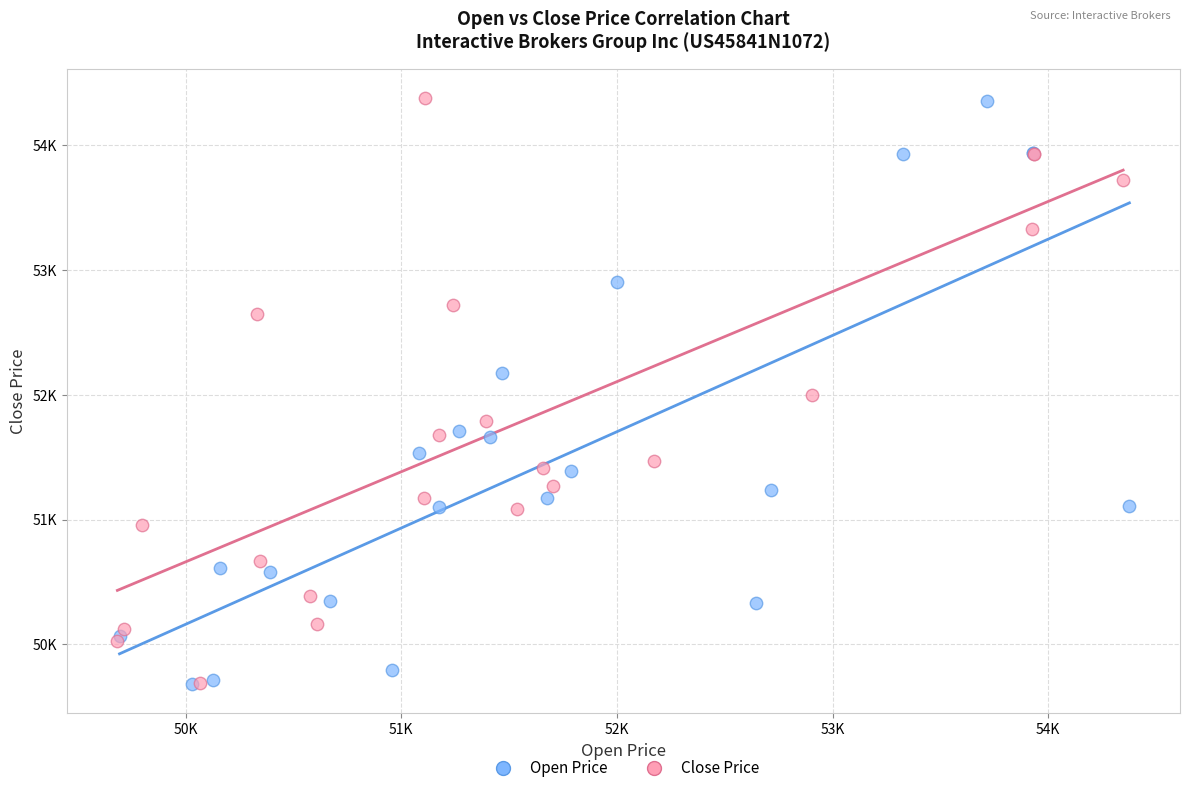

What are all the series names shown in the legend?

Open Price, Close Price